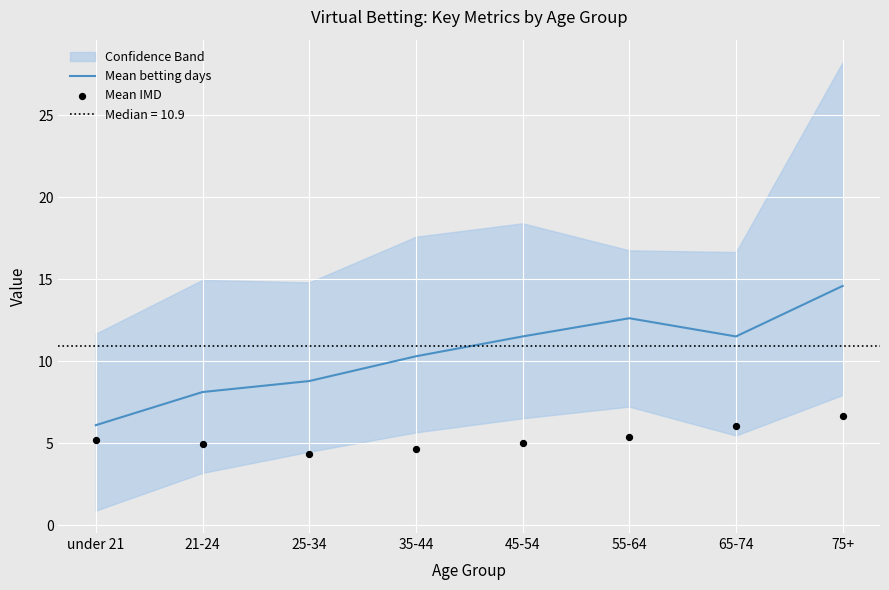

Which series contains the lowest Y value?

Mean IMD